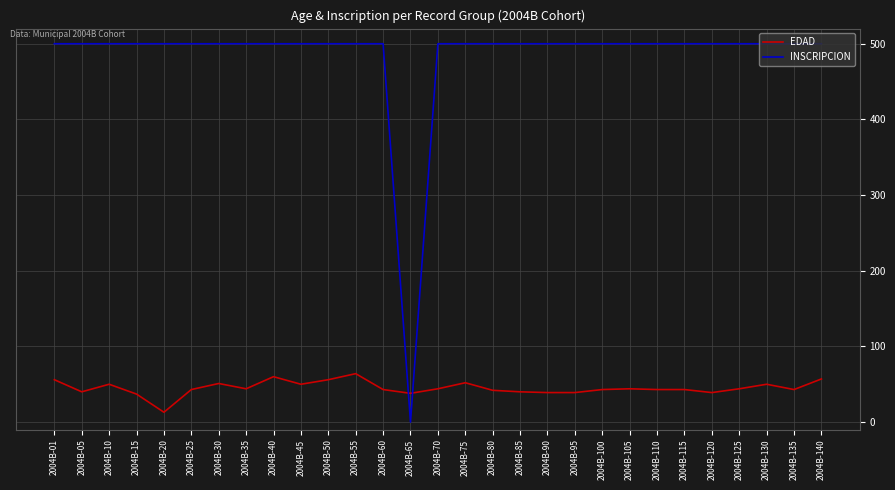

What is the difference between the highest and lowest values at 2004B-70?

456